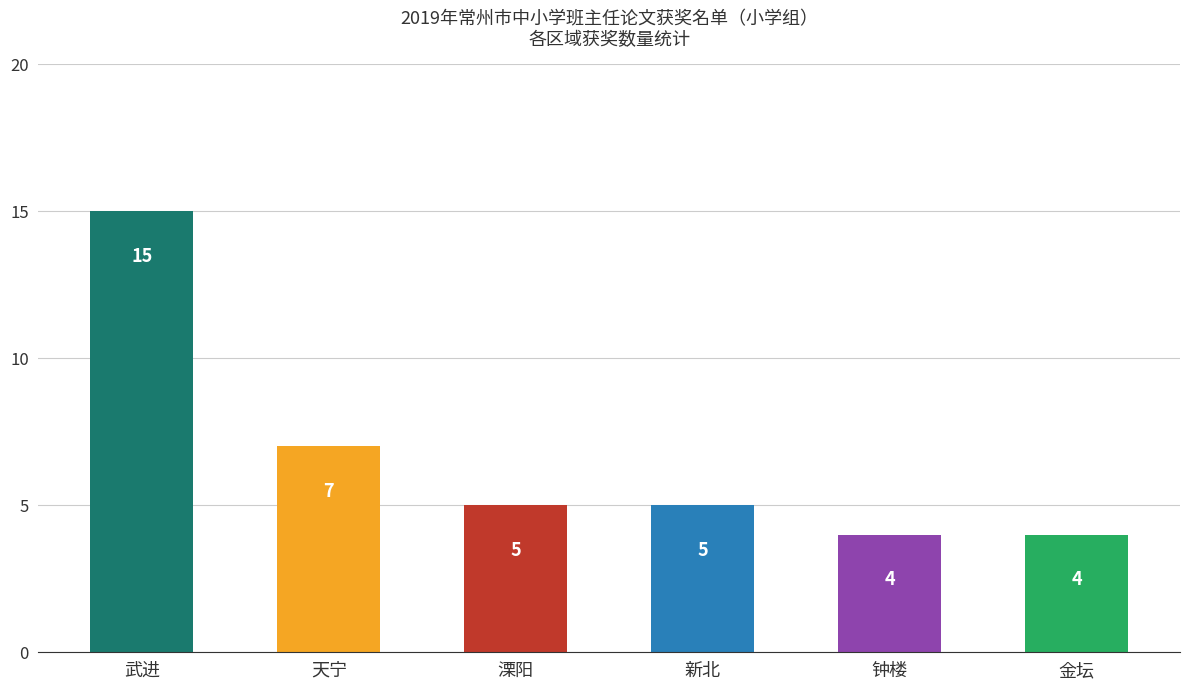

What is the difference between the values at 溧阳 and 武进?

10